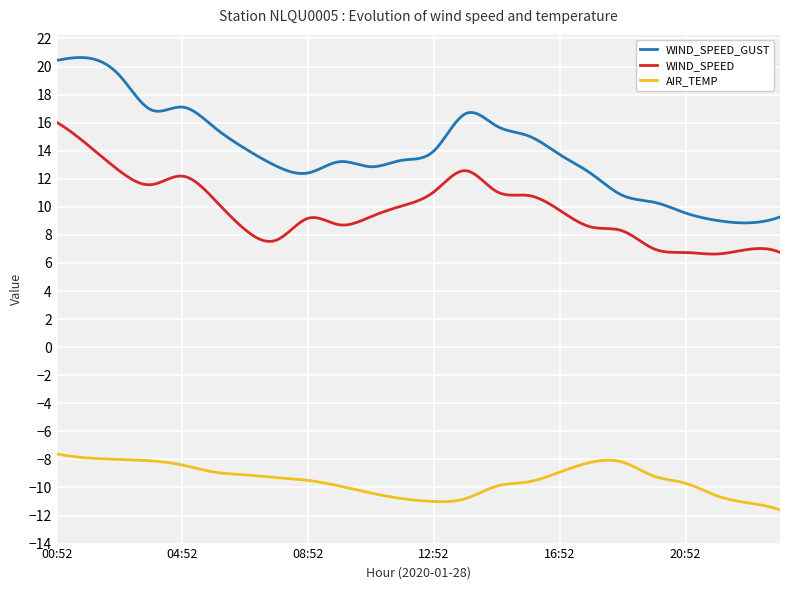

Rank the series by their average value, from highest to lowest.

WIND_SPEED_GUST, WIND_SPEED, AIR_TEMP